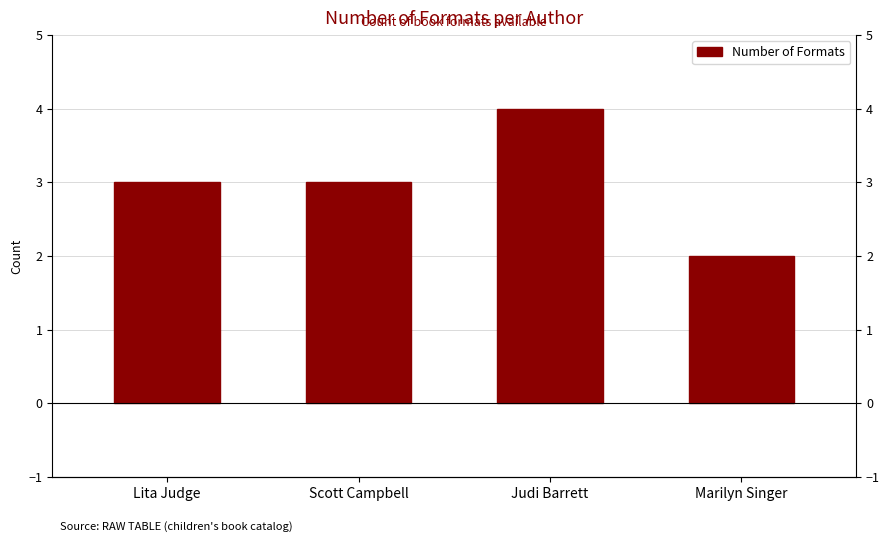

Which category has the lowest value across all series?

Marilyn Singer